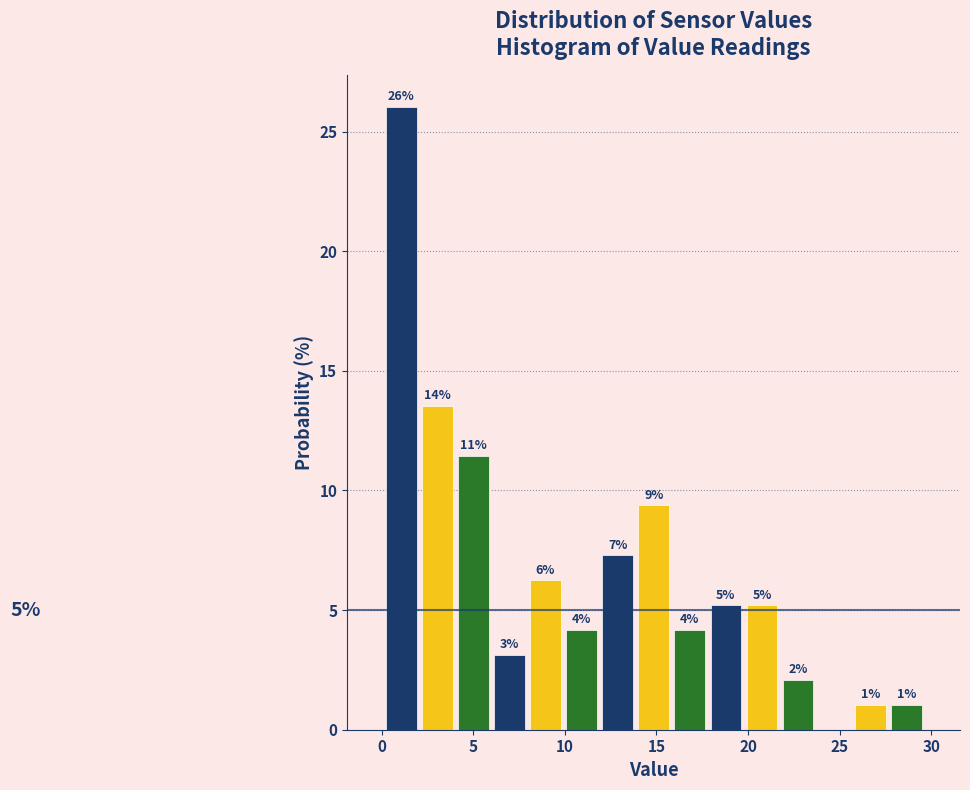

Read against the x-axis, roughly where is the centre of the tallest bar?

1.0